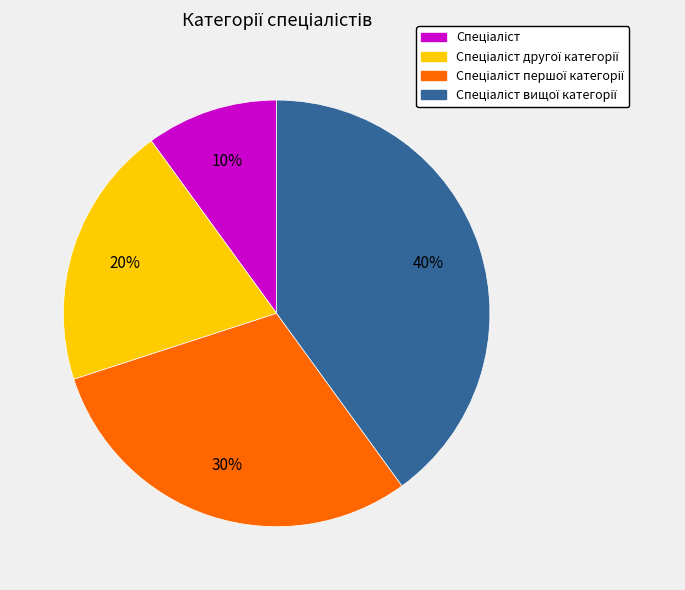

To the nearest percent, what is the difference between the largest and smallest slice percentages?

30%